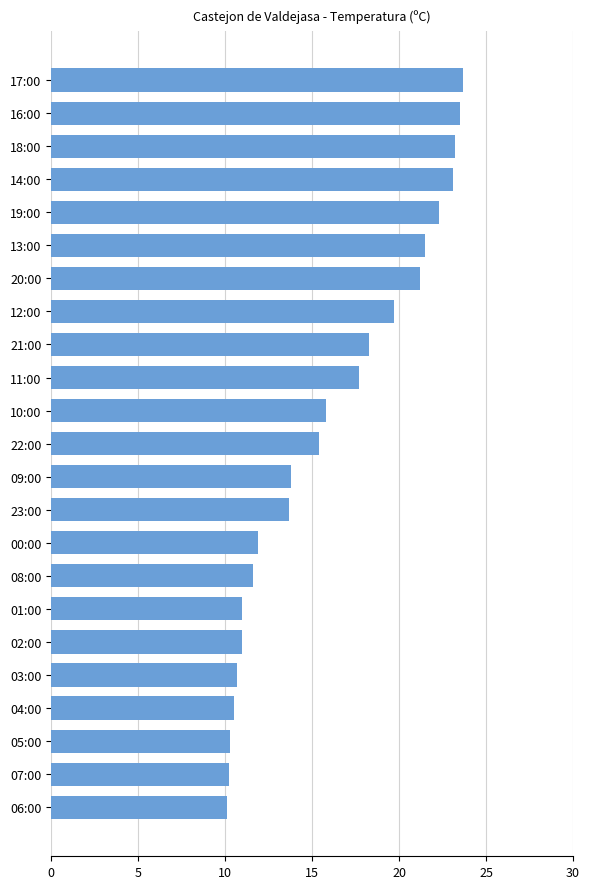

Does the chart contain any negative values?

No